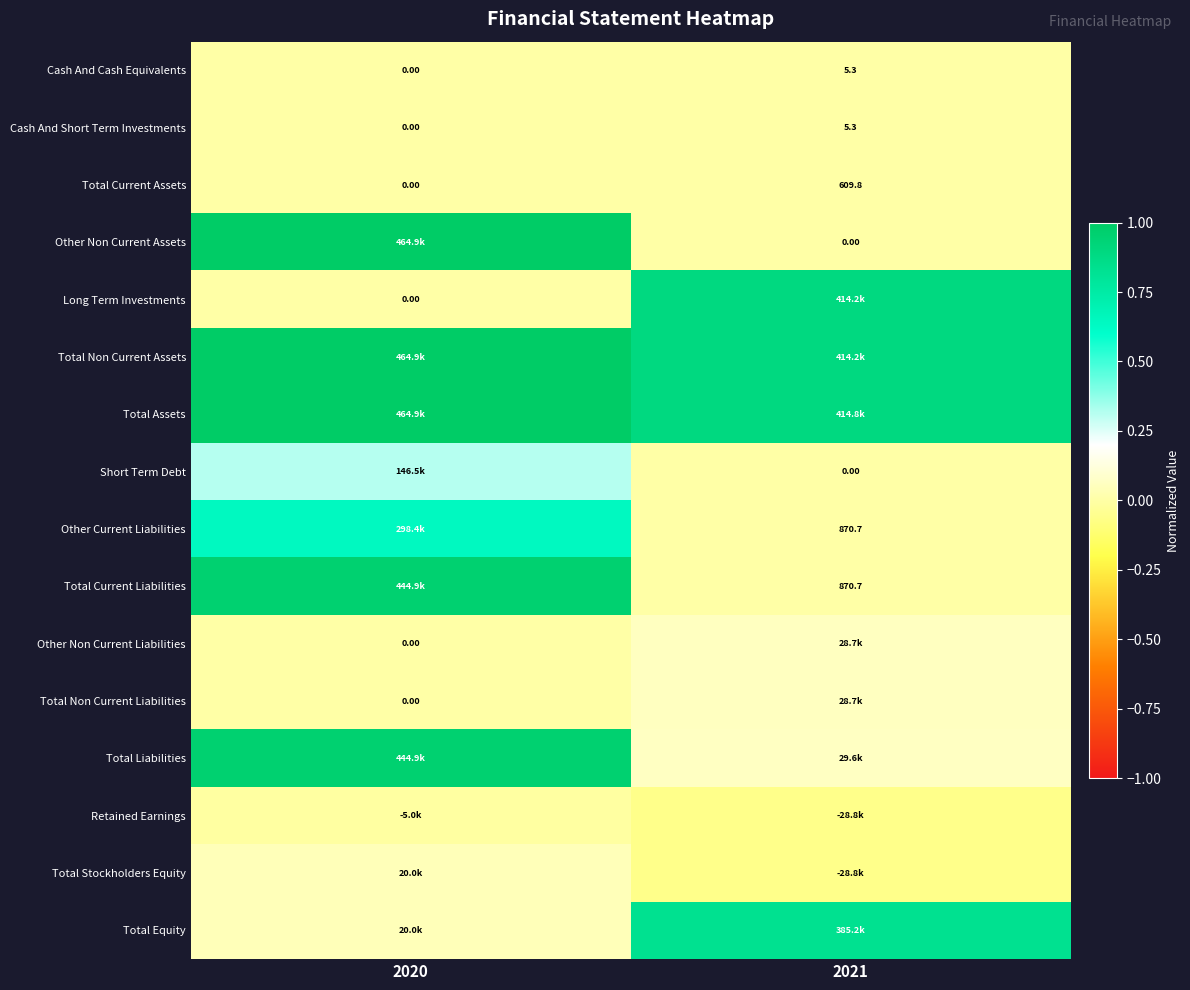

At which category is the sum across all series the highest?

2020